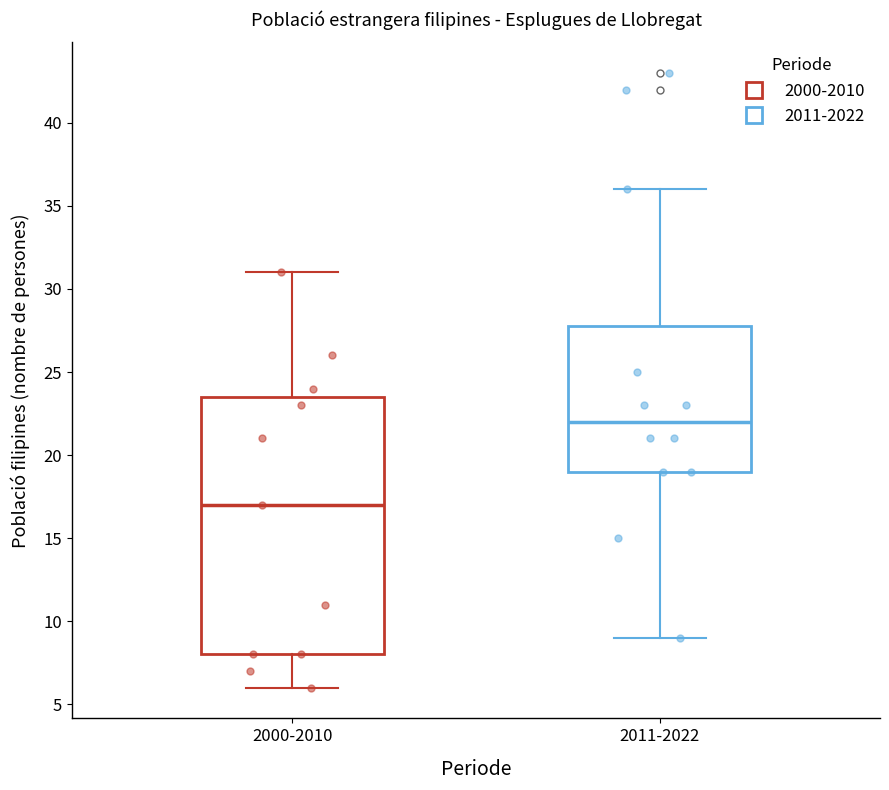

Where is the lower edge of the box for 2011-2022 on the y-axis? The values are not printed on the chart, so give them approximately, as read against the axis.

19.0